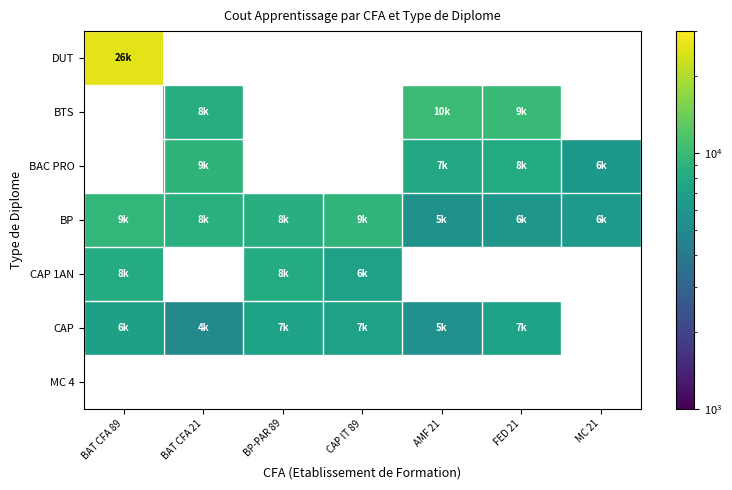

What is the minimum value shown in the chart?

4939.0